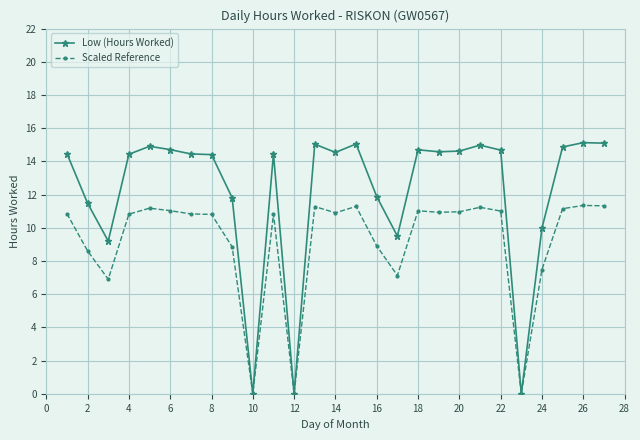

True or false: Low (Hours Worked) has more than 0 points higher than both neighbors.

True